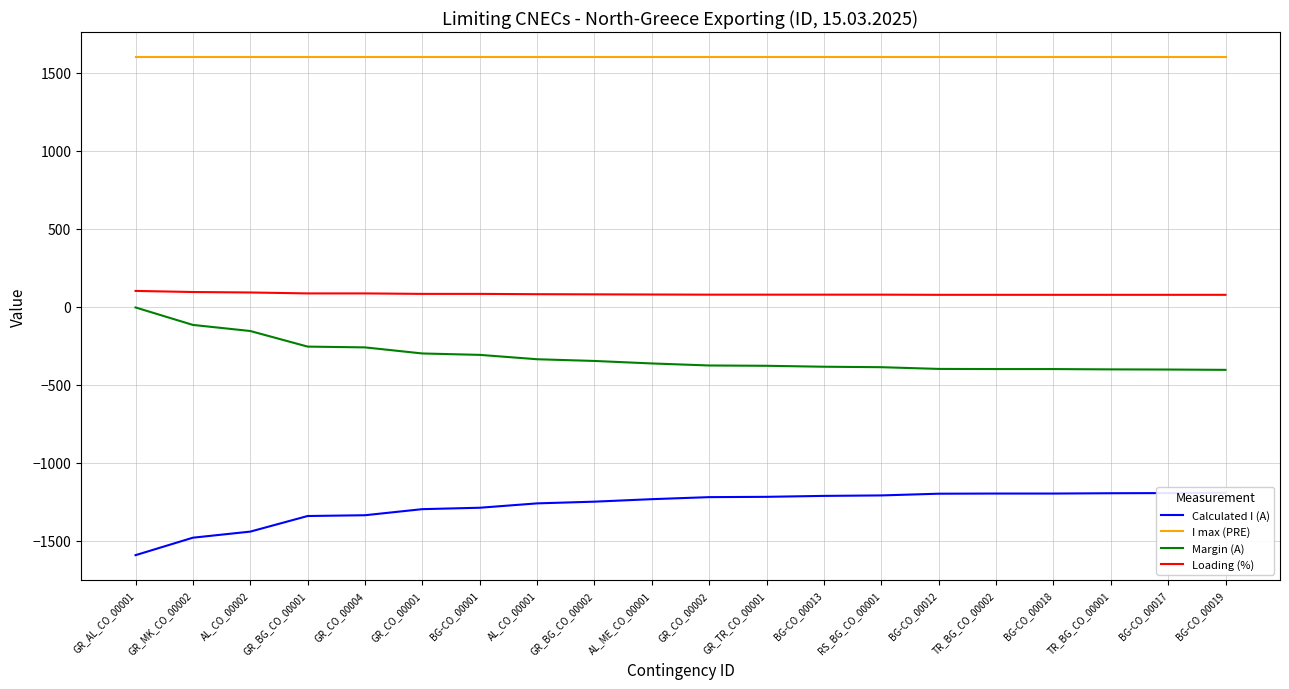

The Loading (%) series shows 75 at TR_BG_CO_00001. True or false?

True